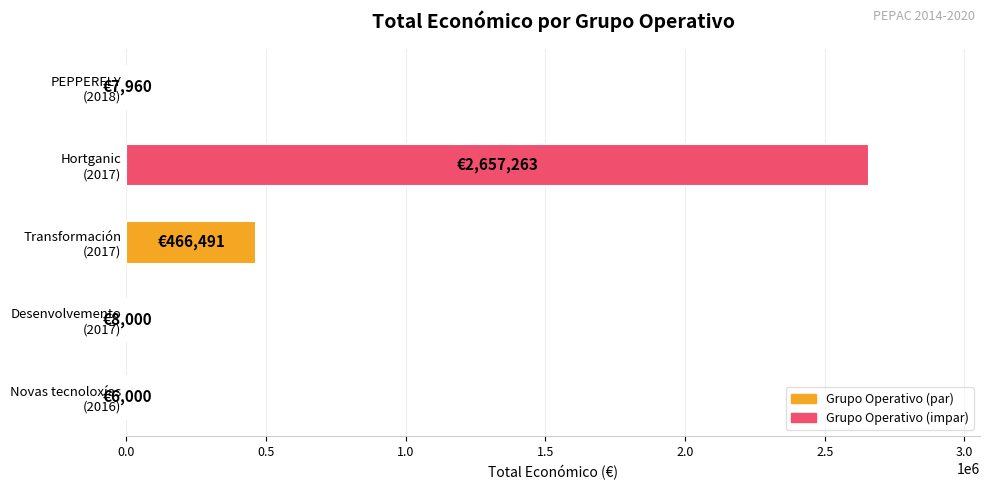

What is the maximum value shown in the chart?

2657263